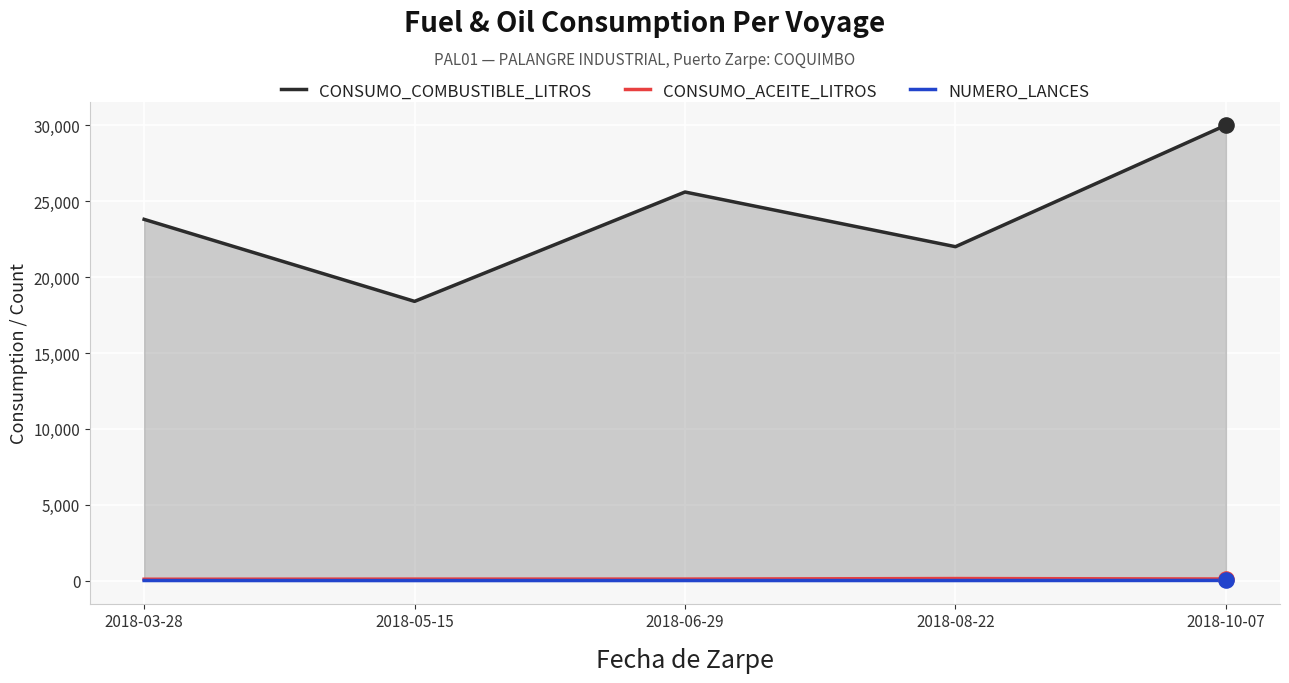

What are all the series names shown in the legend?

CONSUMO_COMBUSTIBLE_LITROS, CONSUMO_ACEITE_LITROS, NUMERO_LANCES